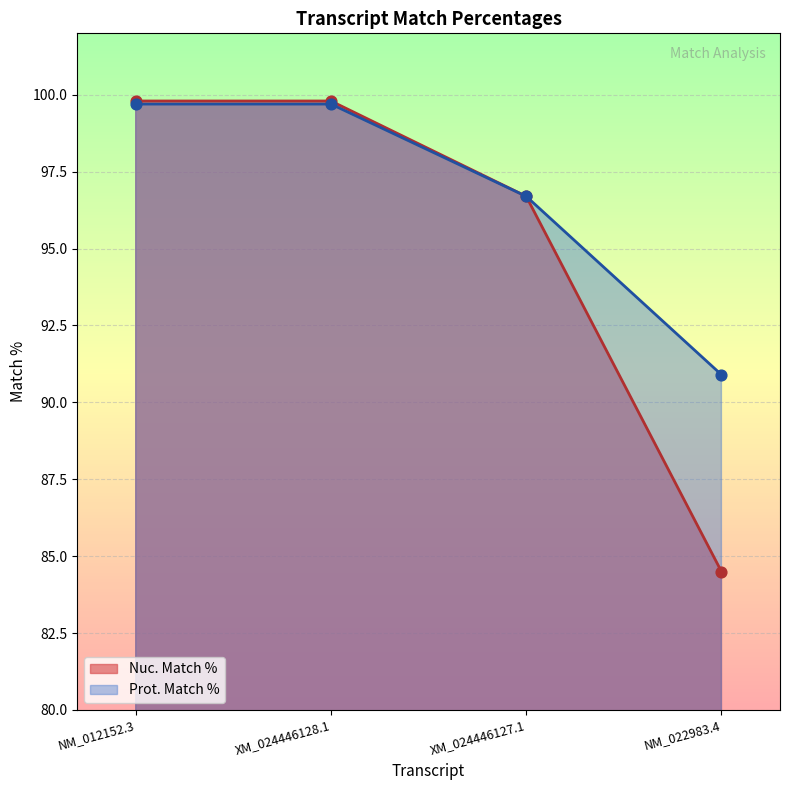

What are all the series names shown in the legend?

Nuc. Match %, Prot. Match %